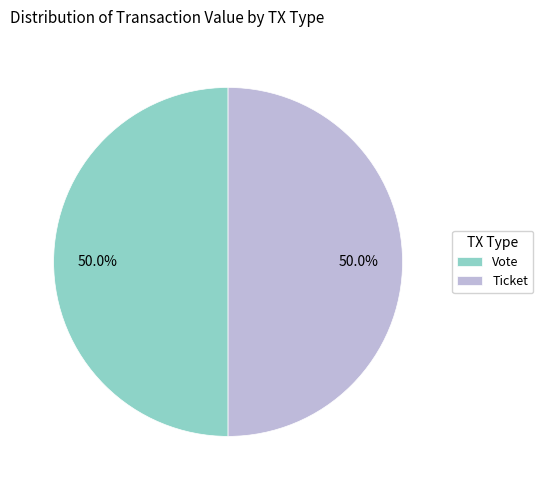

What portion of the pie excludes Ticket?

50.0%